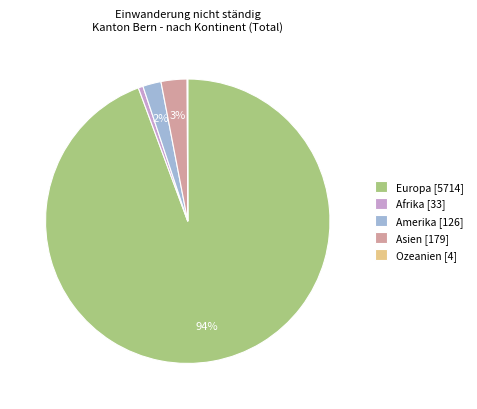

To the nearest percent, what is the average slice percentage?

20%